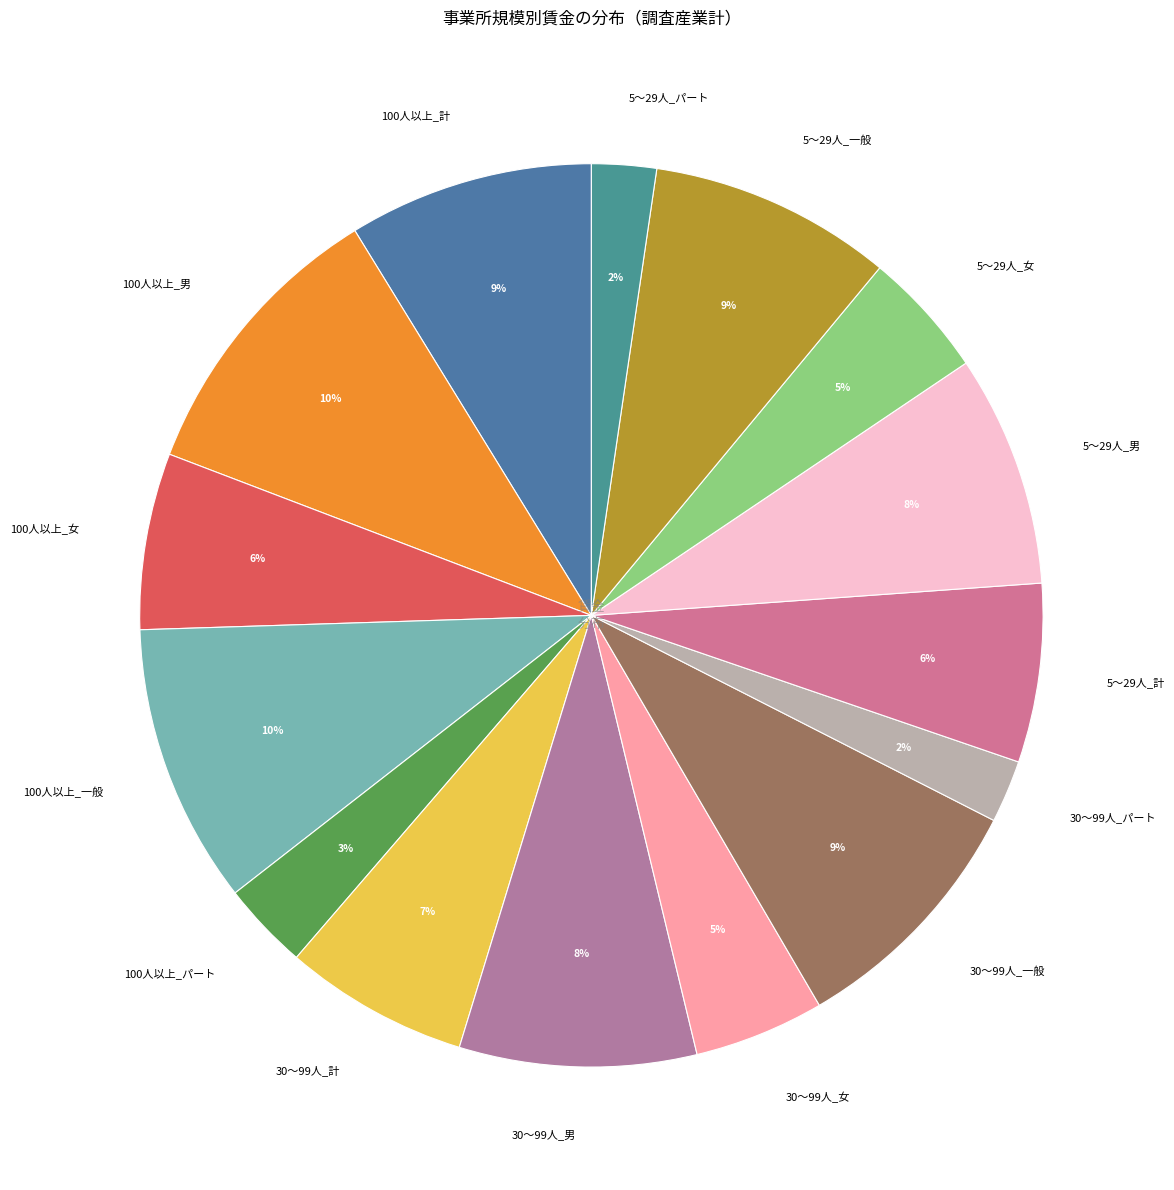

Which has a higher value, 30～99人_計 or 5～29人_パート?

30～99人_計